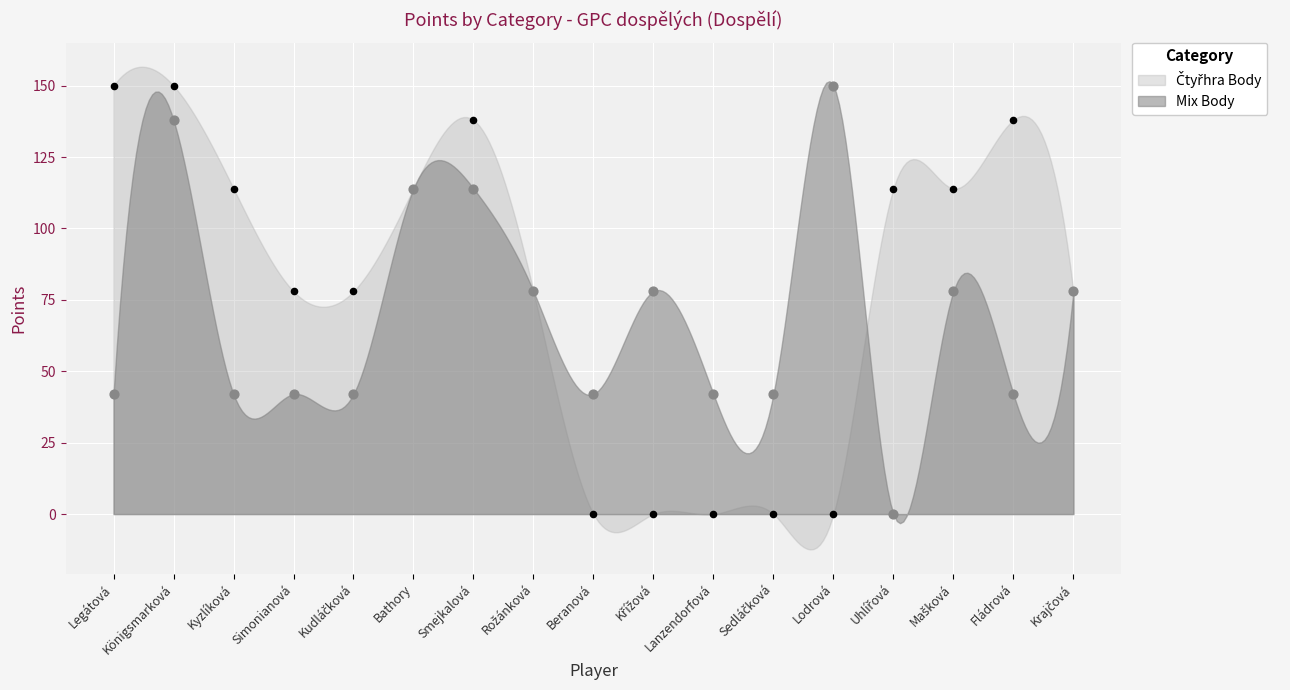

Which series has the largest total across all categories?

Čtyřhra Body